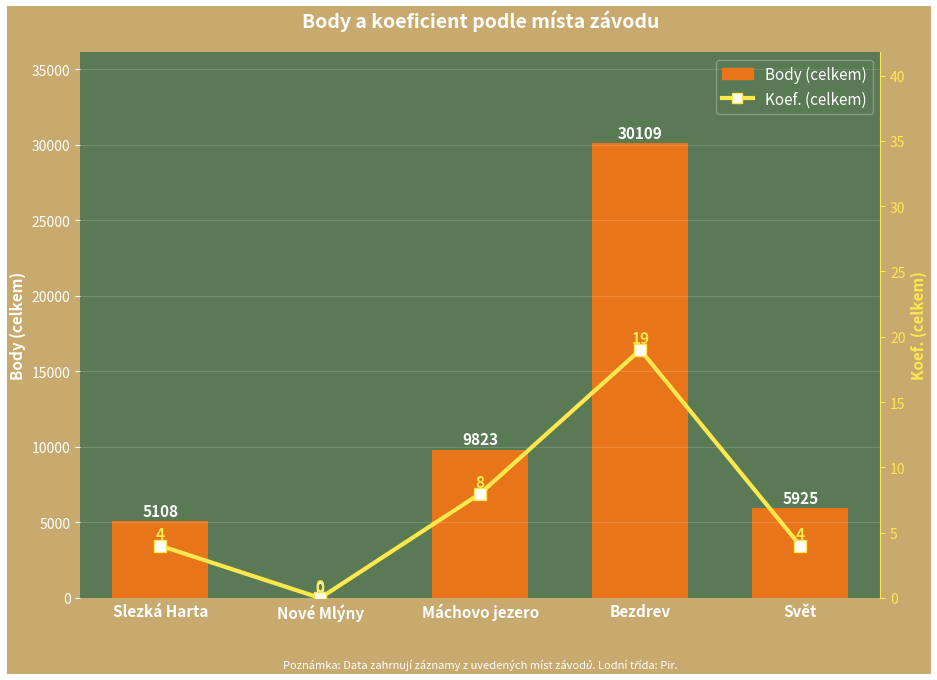

True or false: Koef. (celkem) has a value of 4 at Svět.

True